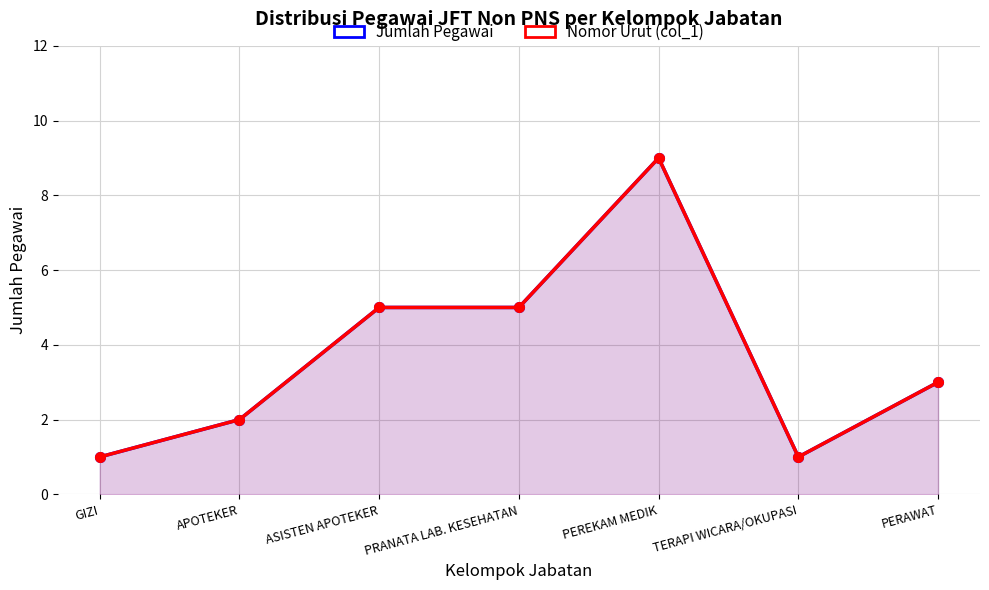

True or false: Jumlah Pegawai has more than 2 points higher than both neighbors.

False